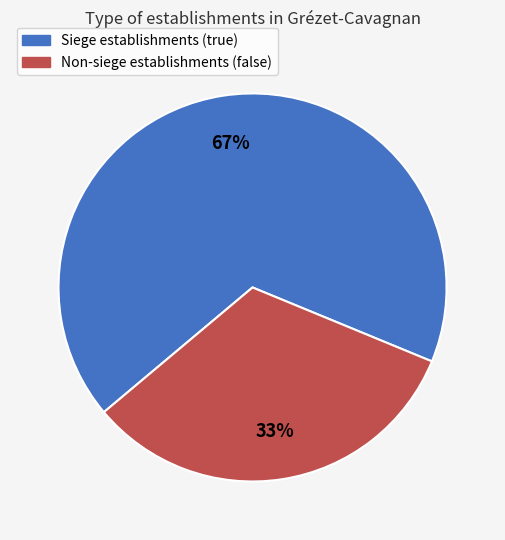

Is there a majority slice in this chart?

Yes